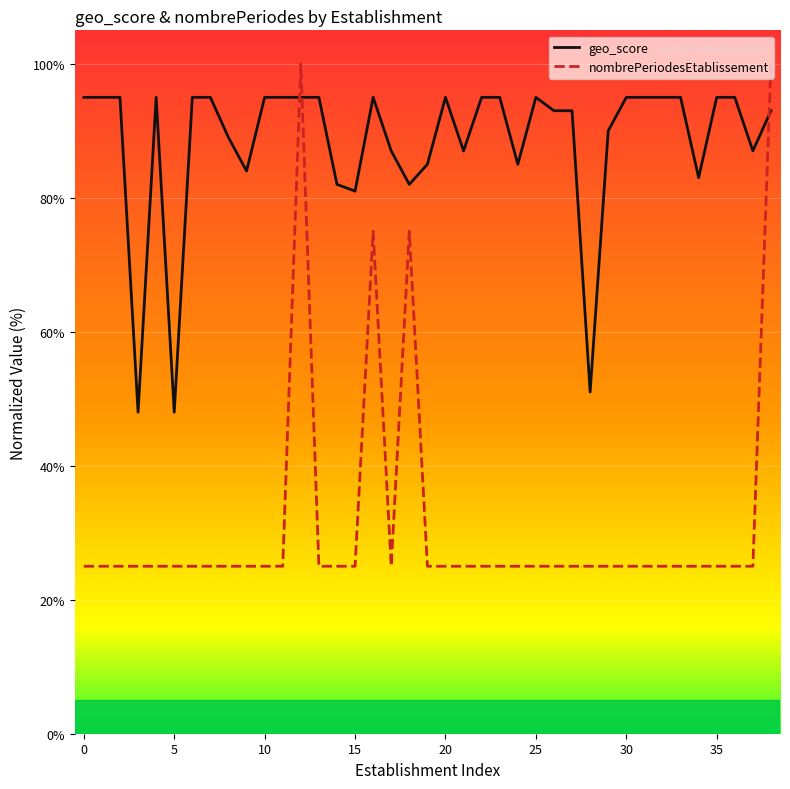

What is the difference between the highest and lowest values at 28?

26